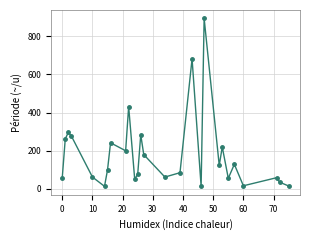

How many lines are shown in the chart?

1